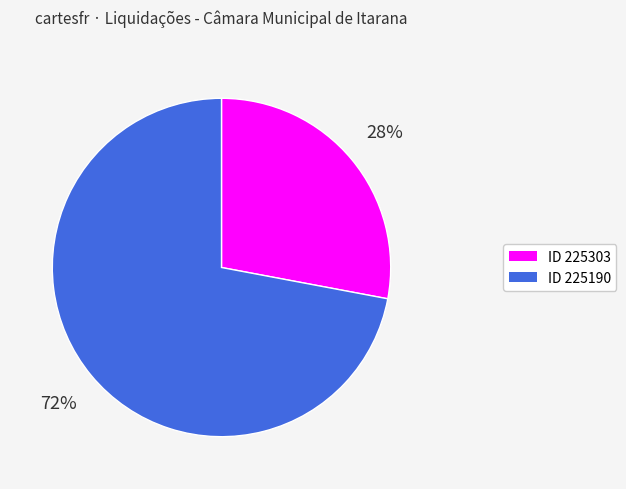

Is there a majority slice in this chart?

Yes